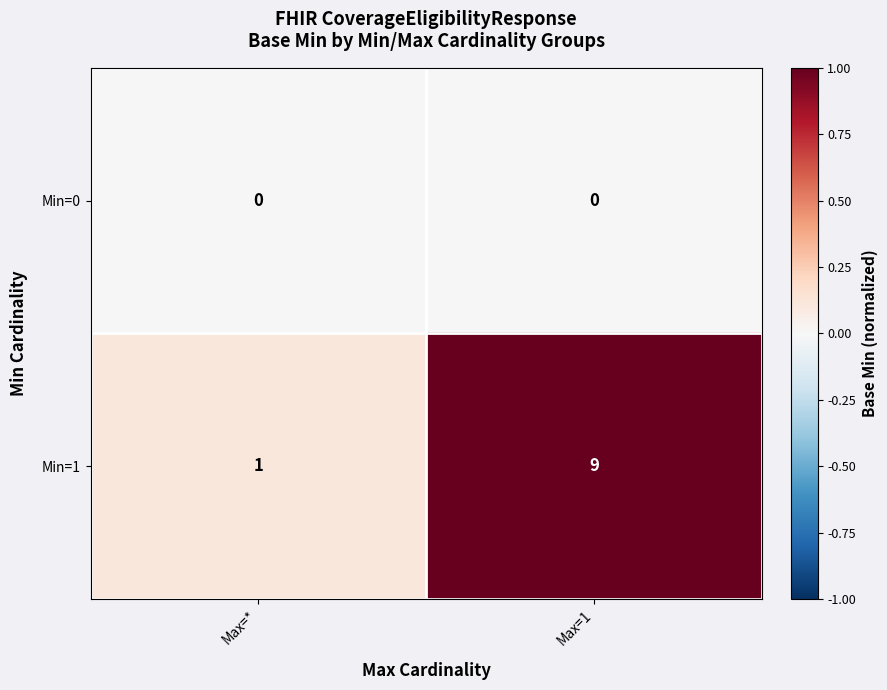

What is the difference between the highest and lowest values at Max=1?

9